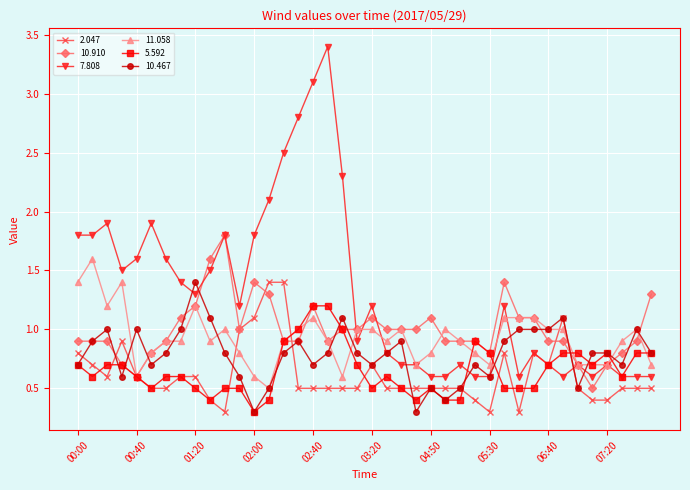

At how many categories does at least one series exceed 2?

6